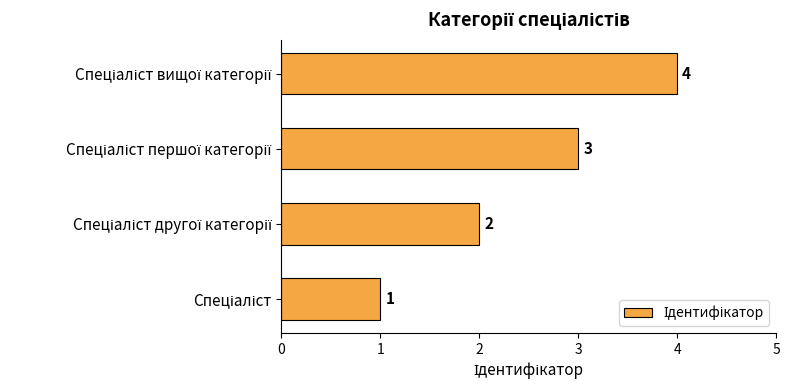

How many data points are less than 3?

2